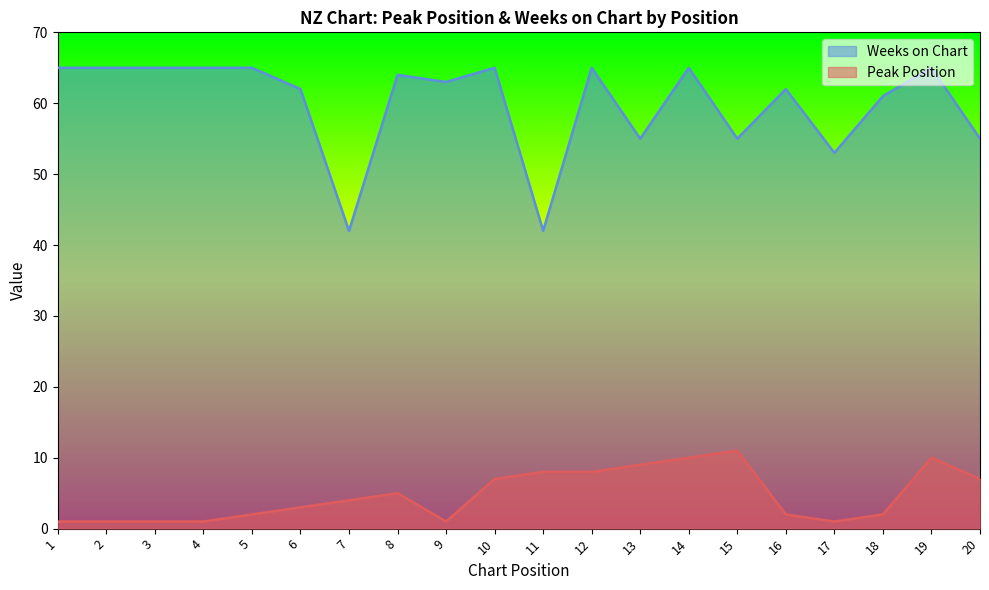

Reading left to right, list all the values displayed in this chart.

Peak Position: 1	1	1	1	2	3	4	5	1	7	8	8	9	10	11	2	1	2	10	7
Weeks on Chart: 65	65	65	65	65	62	42	64	63	65	42	65	55	65	55	62	53	61	65	55